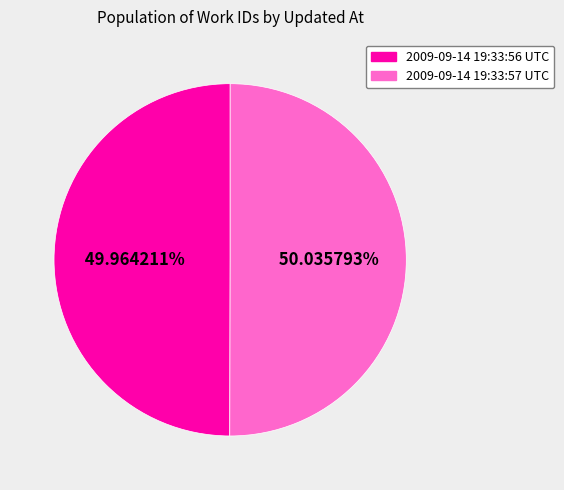

What portion of the pie excludes 2009-09-14 19:33:57 UTC?

50.0%